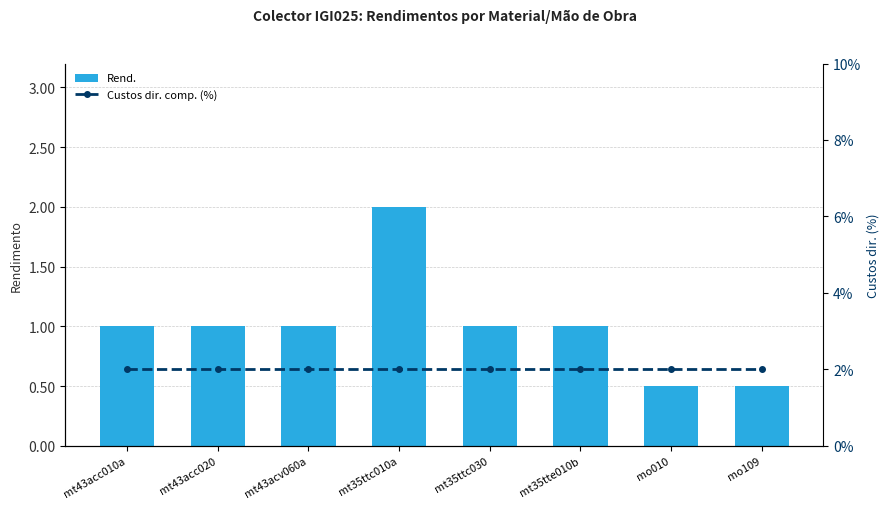

What is the label of the 2nd bar from the left?

mt43acc020